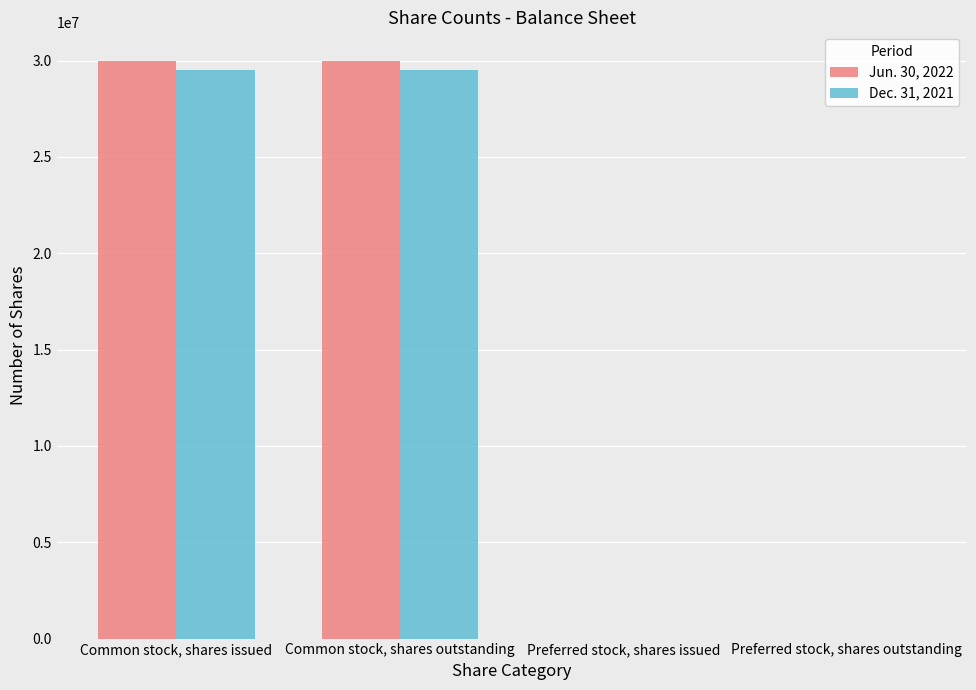

What is the maximum value shown in the chart?

29963627